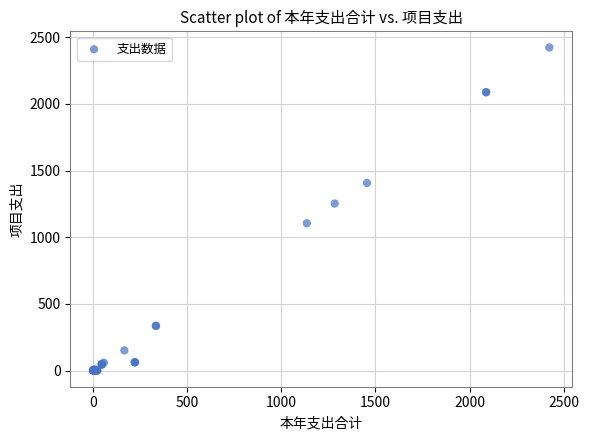

What Y value in the scatter plot is closest to 1211?

1252.5